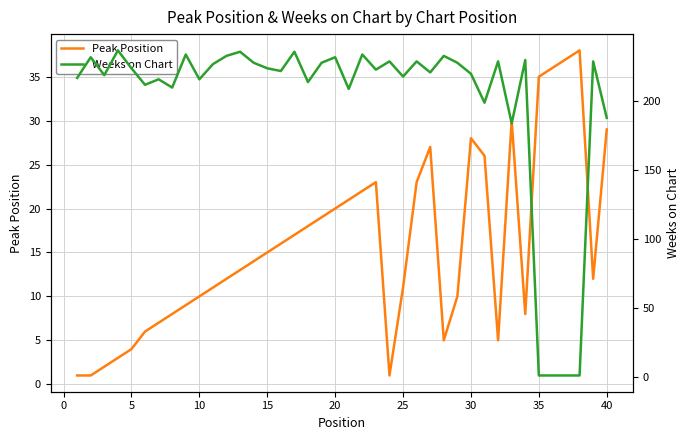

The value of Peak Position at 35 is 35. True or false?

True